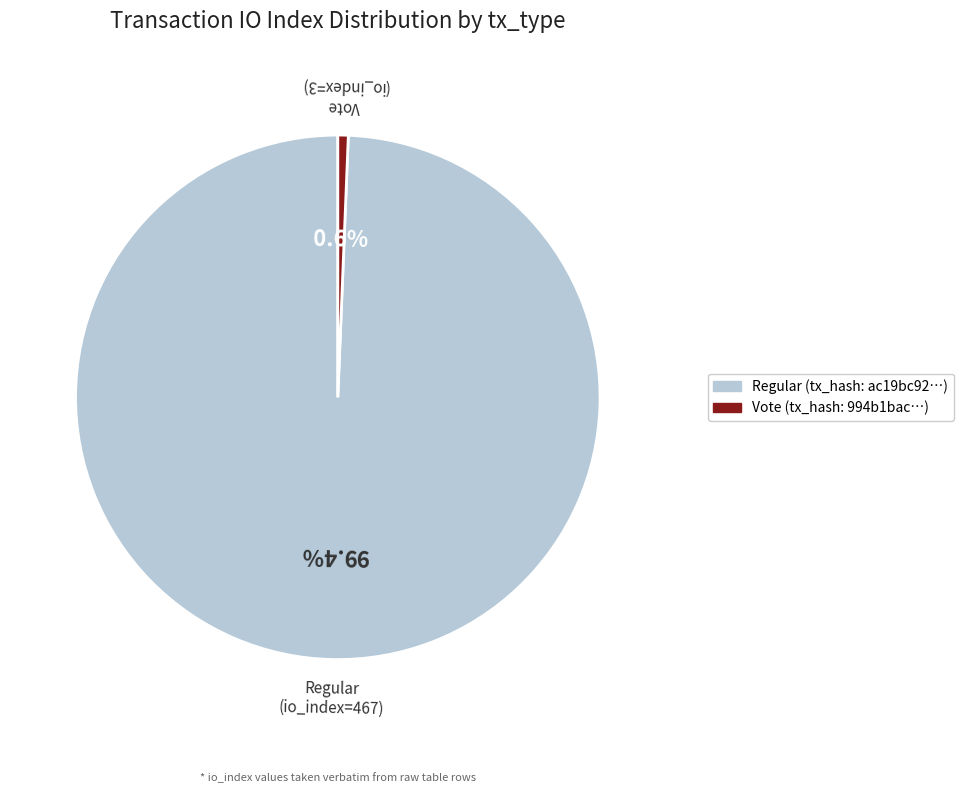

Does any single category account for the majority?

Yes